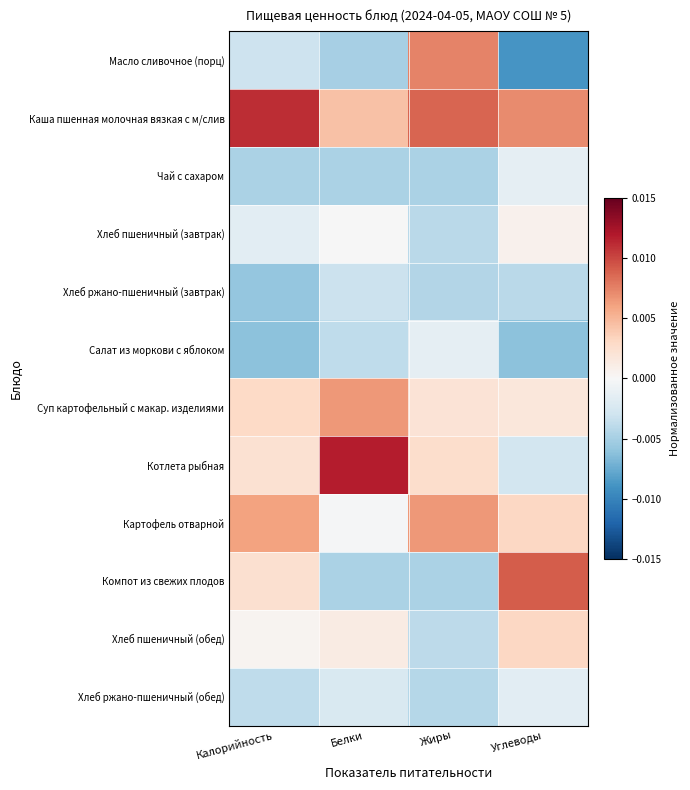

List the series in order of their peak value, highest first.

Котлета рыбная, Каша пшенная молочная вязкая с м/слив, Компот из свежих плодов, Масло сливочное (порц), Картофель отварной, Суп картофельный с макар. изделиями, Хлеб пшеничный (обед), Хлеб пшеничный (завтрак), Салат из моркови с яблоком, Чай с сахаром, Хлеб ржано-пшеничный (обед), Хлеб ржано-пшеничный (завтрак)